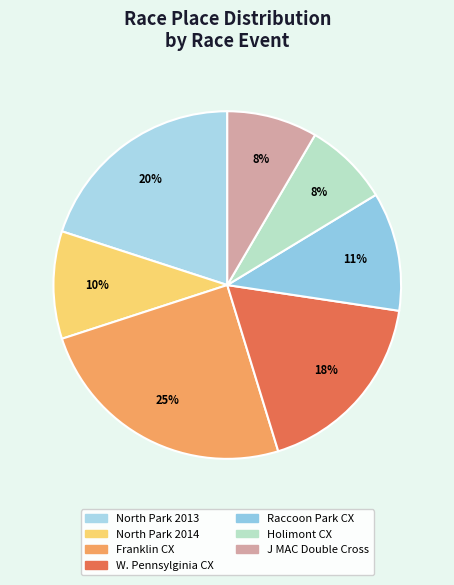

Count the number of slices in the pie.

7